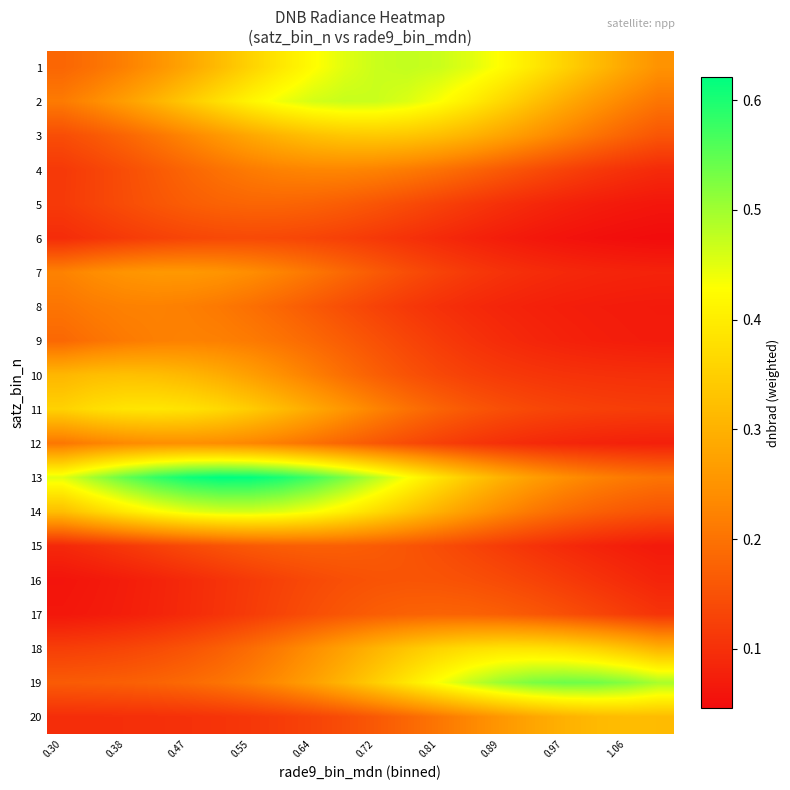

Count the number of categories in the chart.

20